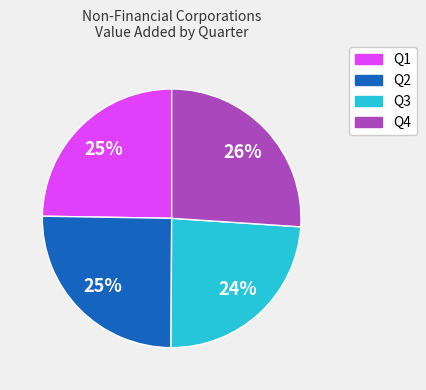

Is there a majority slice in this chart?

No